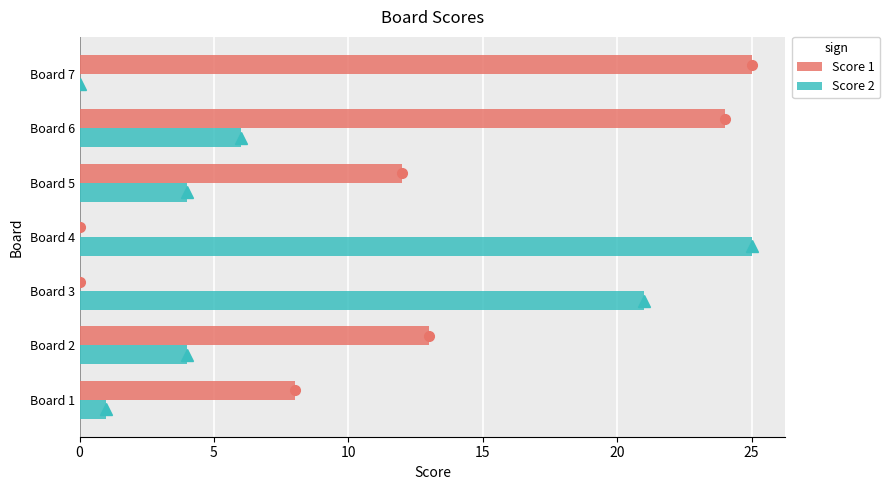

The Score 2 series shows 6 at Board 6. True or false?

True